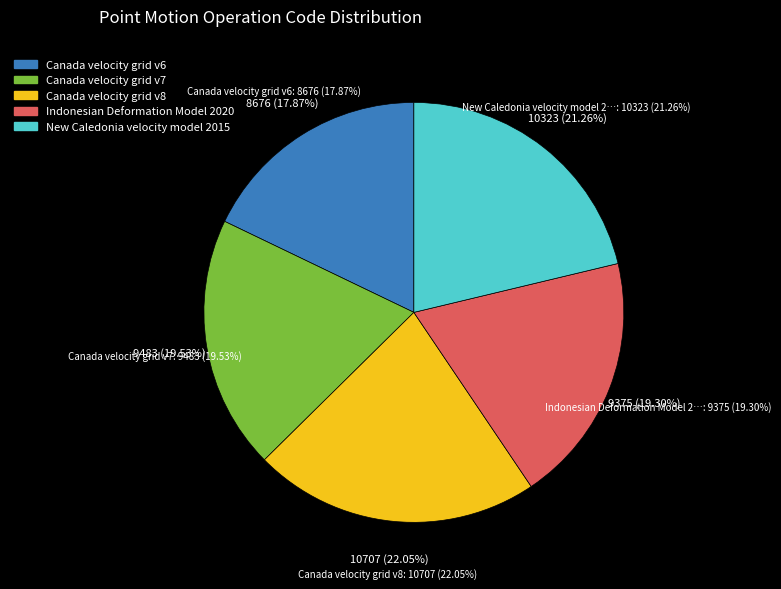

To the nearest percent, what percentage of the pie is Canada velocity grid v6?

18%